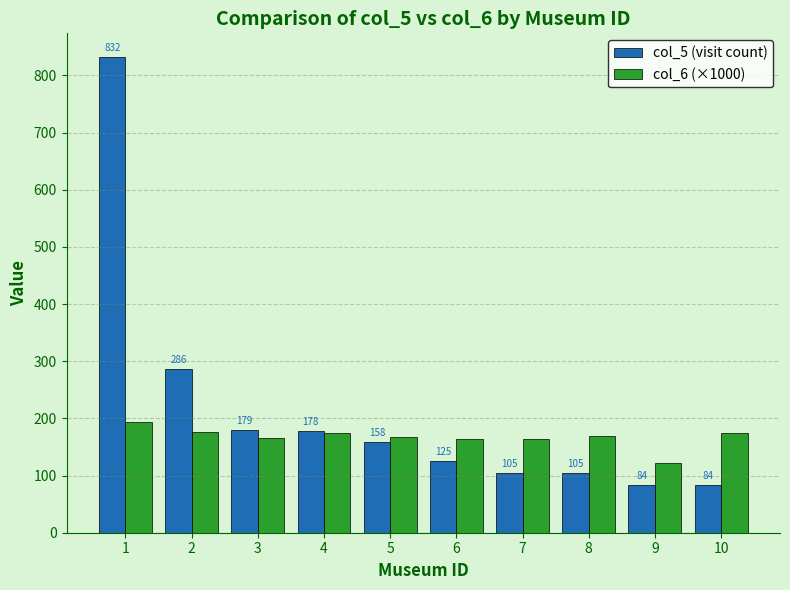

Rank the series at 9 from lowest to highest value.

col_5 (visit count), col_6 (×1000)